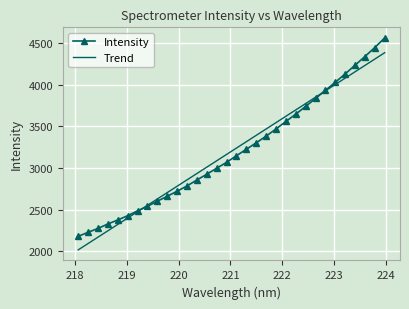

Which series has the largest range (max minus min)?

Intensity